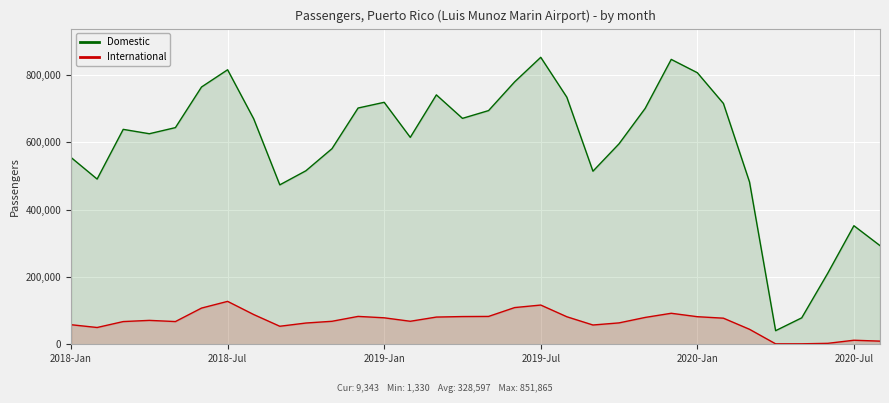

What is the smallest value displayed?

1330